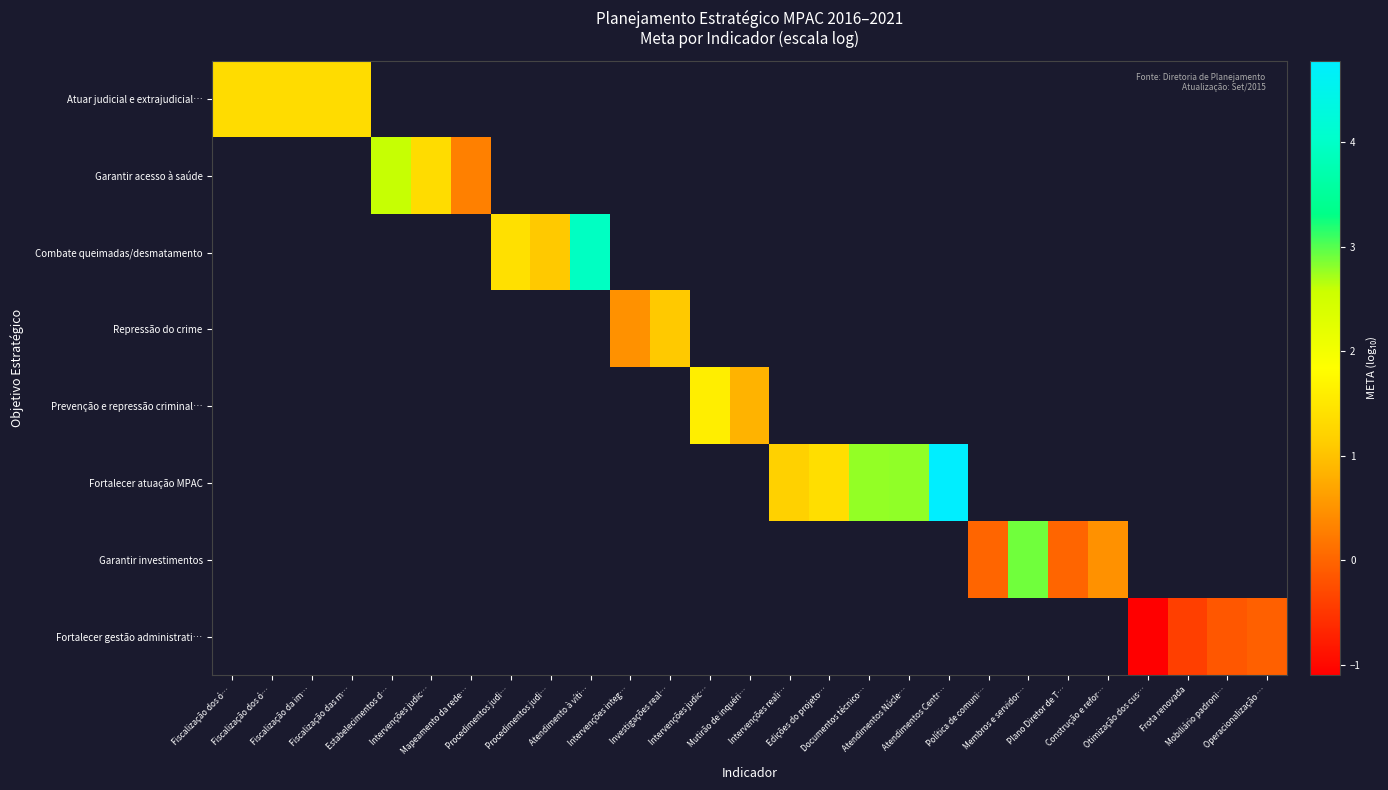

How many data points does each series have?

27